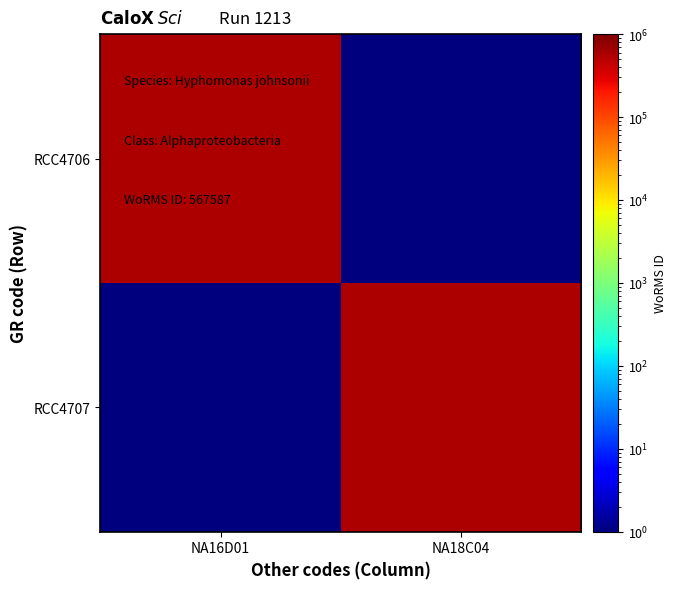

What is the total value across all series at NA16D01?

567587.5